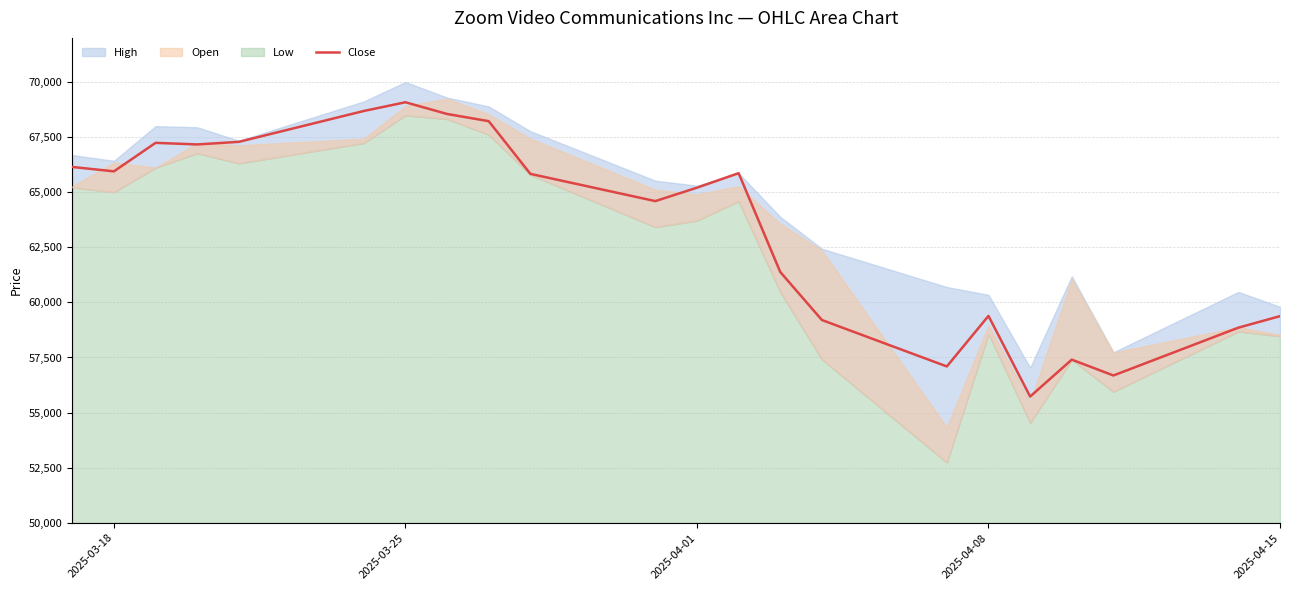

What is the difference between the second highest and second lowest values?

12000